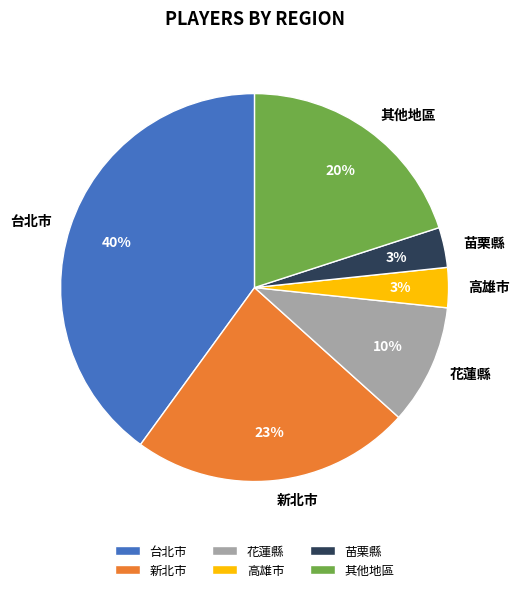

Count the number of slices in the pie.

6